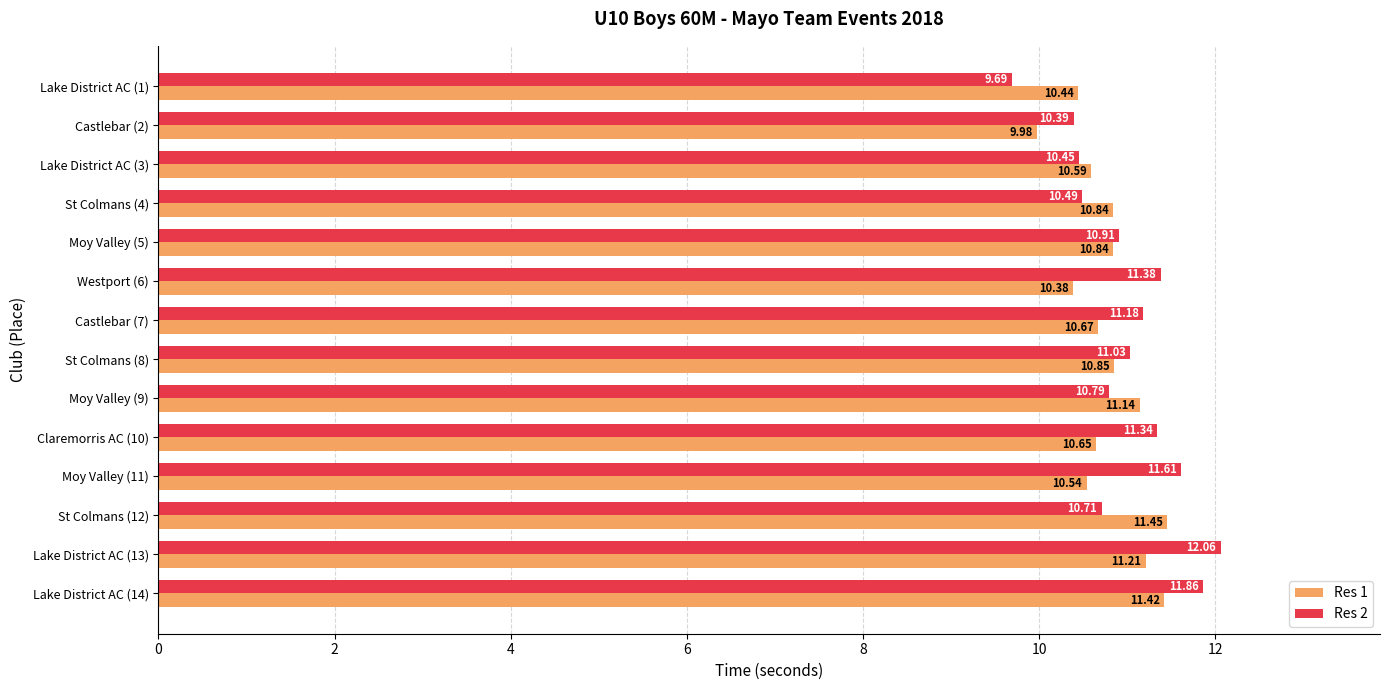

List the series in order of their peak value, lowest first.

Res 1, Res 2